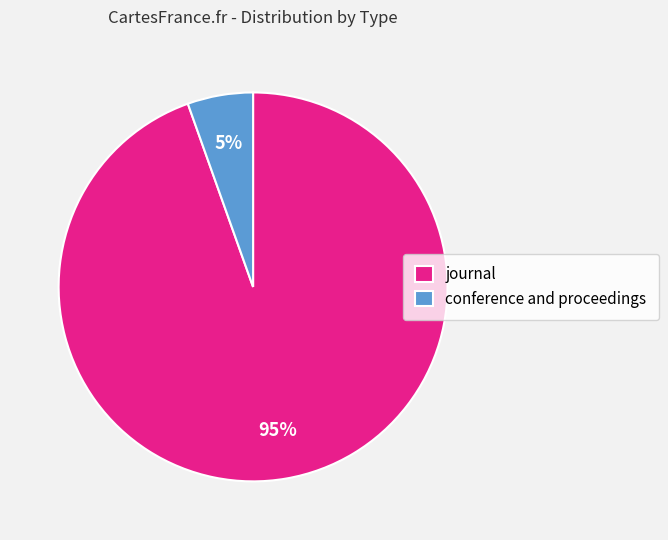

The conference and proceedings slice represents 5% of the pie. True or false?

True